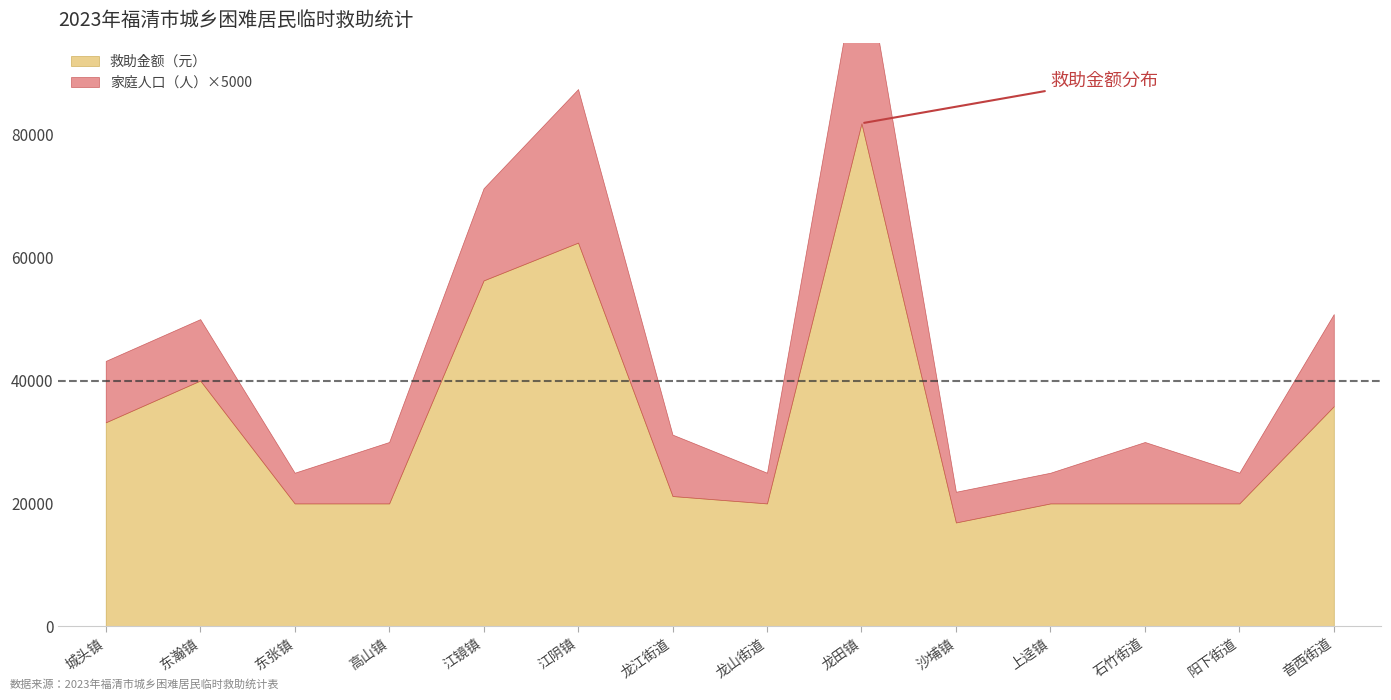

Which label corresponds to the largest value in the chart?

龙田镇